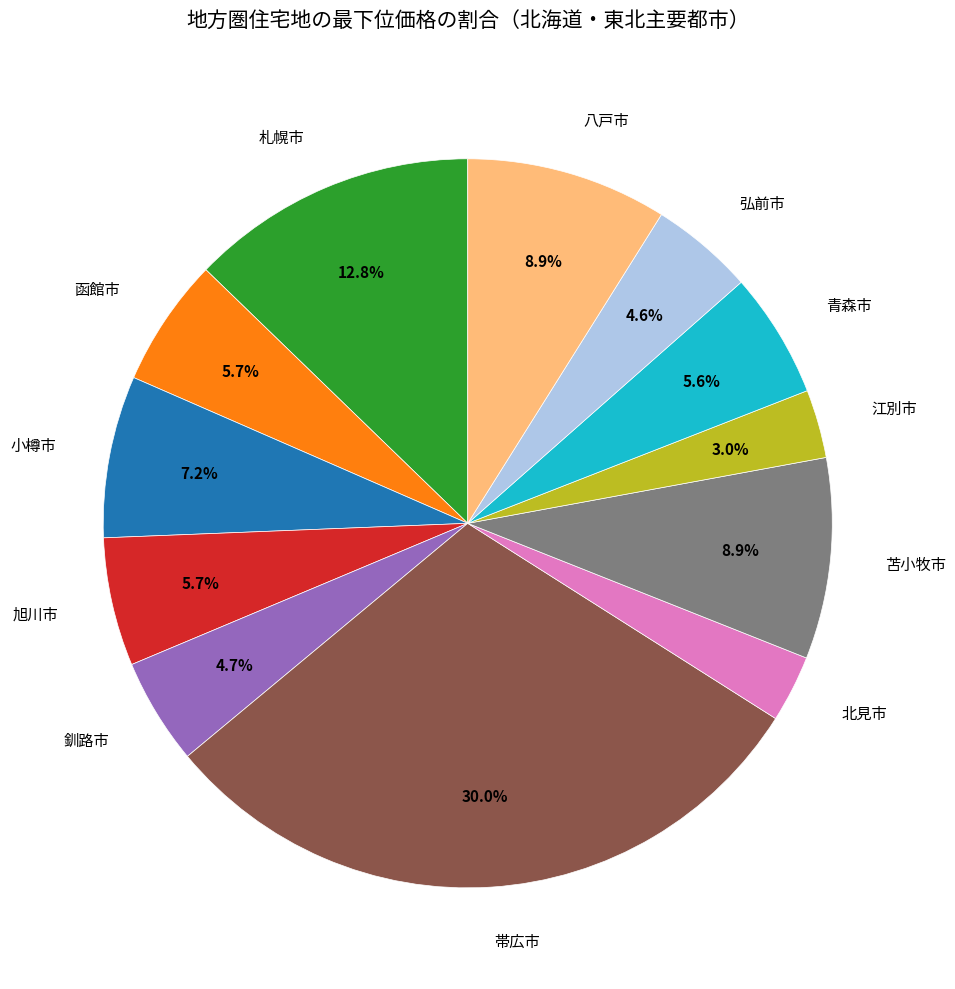

True or false: 旭川市 accounts for 13% of the total.

False